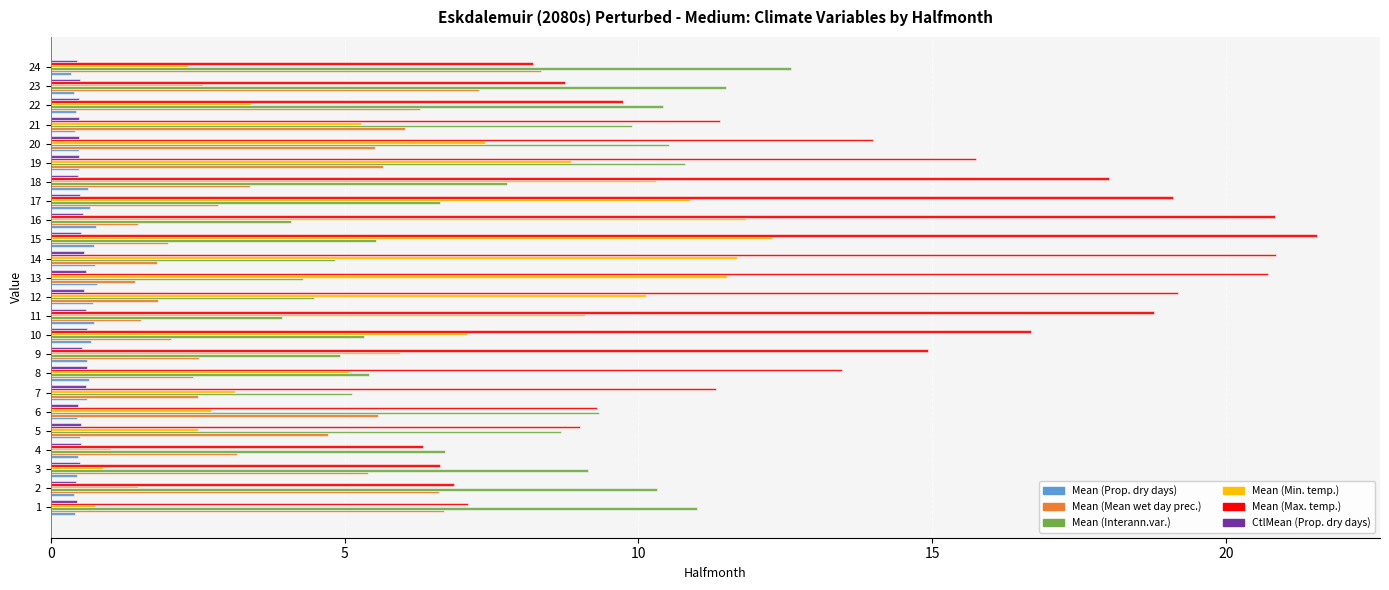

What is the difference between the highest and lowest values at 22?

10.0